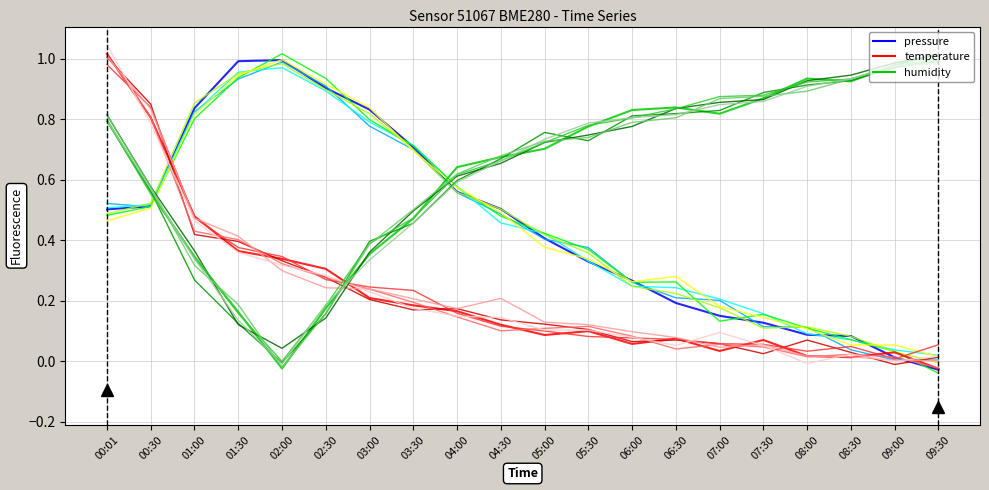

Which label corresponds to the largest value in the chart?

00:01